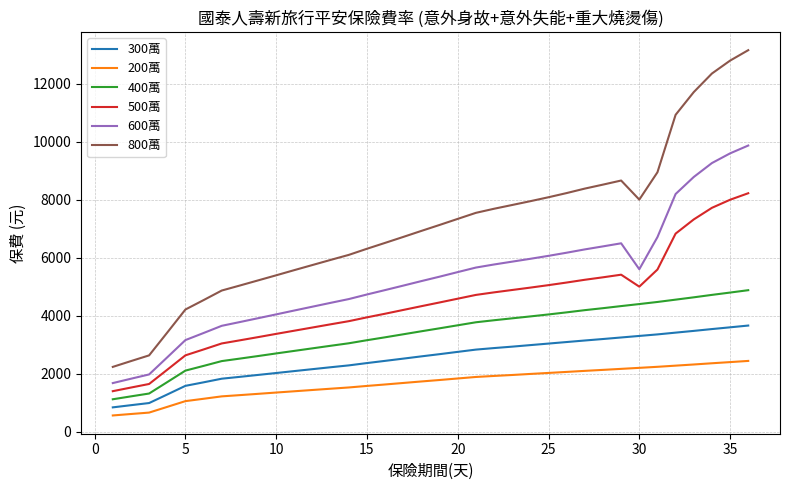

List the series in order of their peak value, lowest first.

200萬, 300萬, 400萬, 500萬, 600萬, 800萬